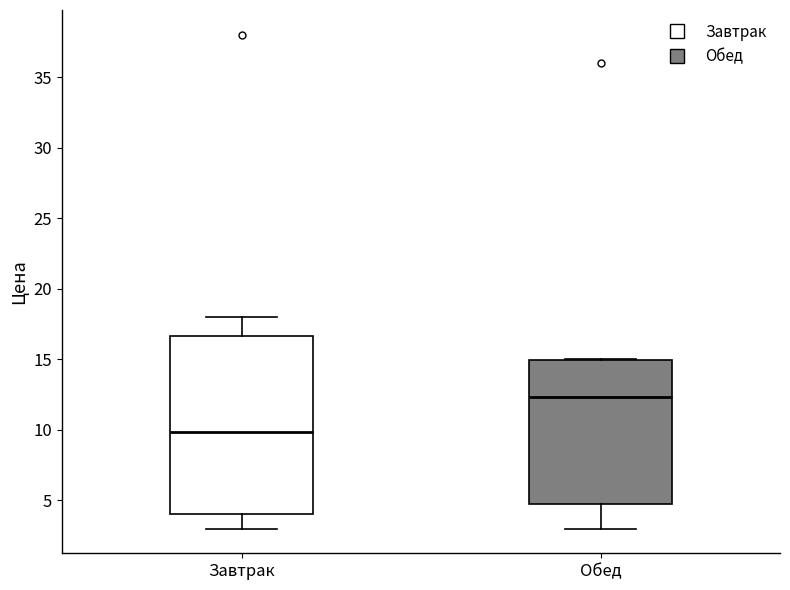

Reading left to right, read every box against the y-axis: the position of its median line, the range the box covers, and the ends of its whiskers. The values are not printed on the chart, so give them approximately, as read against the axis.

Завтрак: median 10.0, box 4.0 to 16.5, whiskers 3.0 to 18.0
Обед: median 12.5, box 5.0 to 15.0, whiskers 3.0 to 15.0